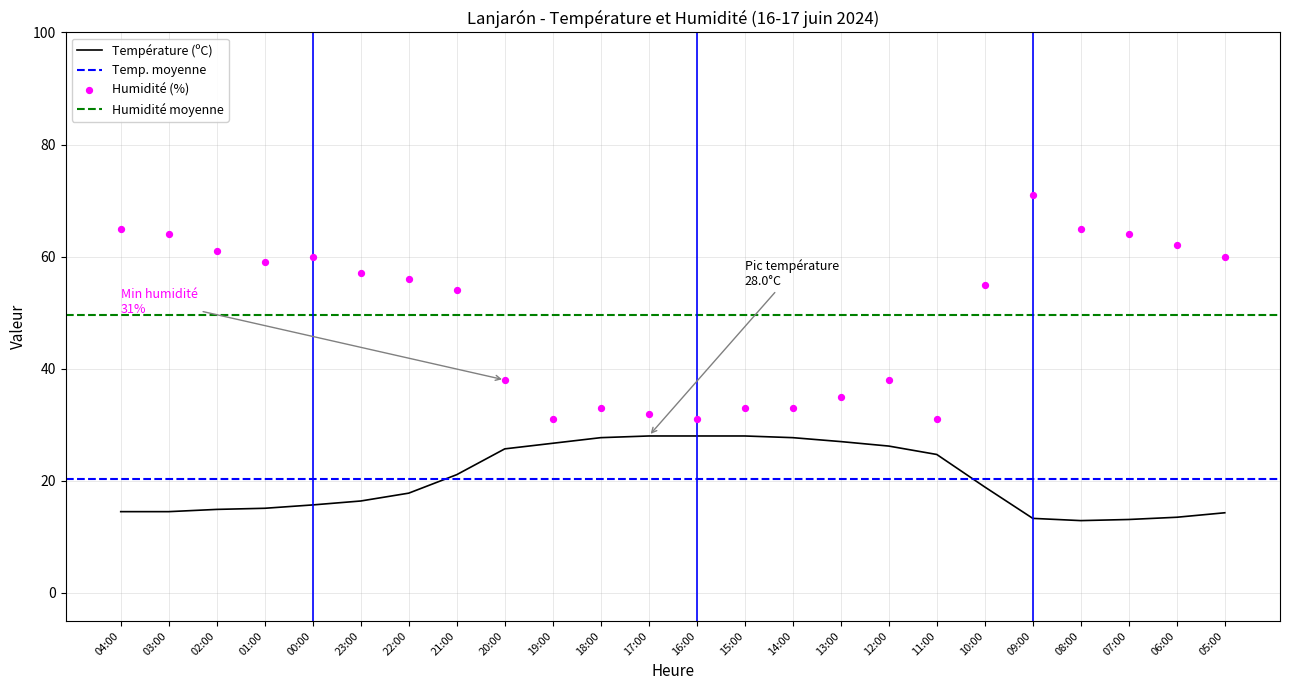

What is the minimum value for Température (ºC)?

12.9